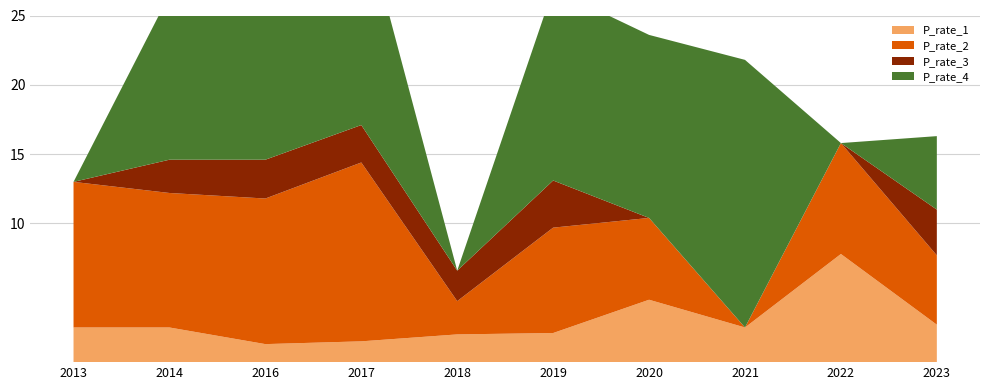

Reading left to right, extract all data points from this chart.

P_rate_1: 2.5	2.5	1.3	1.5	2.0	2.1	4.5	2.5	7.8	2.7
P_rate_2: 10.5	9.7	10.5	12.9	2.4	7.6	5.9	0.0	8.0	5.0
P_rate_3: 0.0	2.4	2.8	2.7	2.2	3.4	0.0	0.0	0.0	3.3
P_rate_4: 0.0	11.9	12.3	15.5	0.0	13.8	13.2	19.3	0.0	5.3